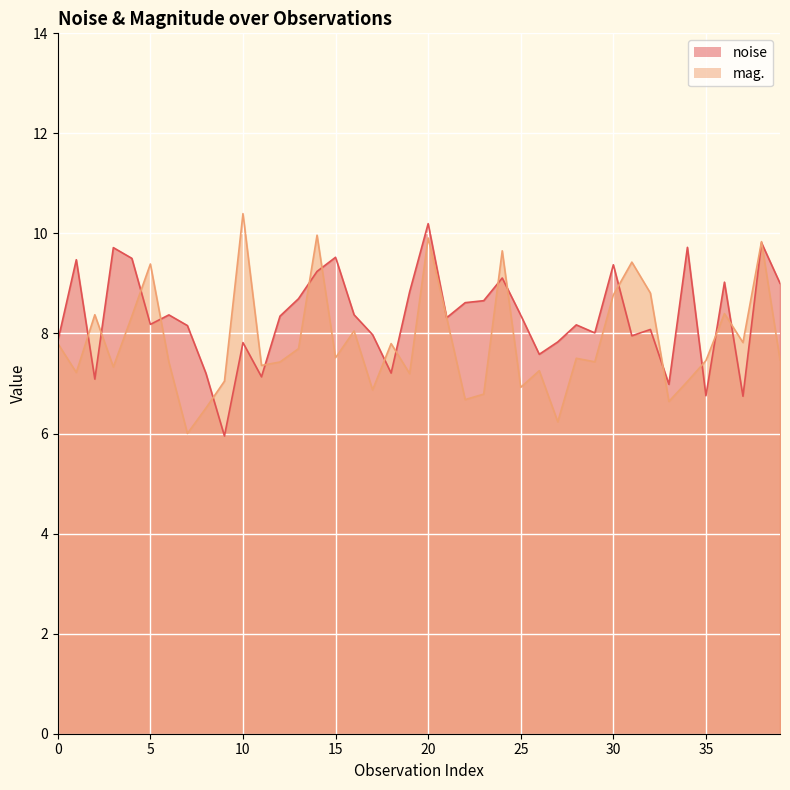

Which series has the largest total across all categories?

noise